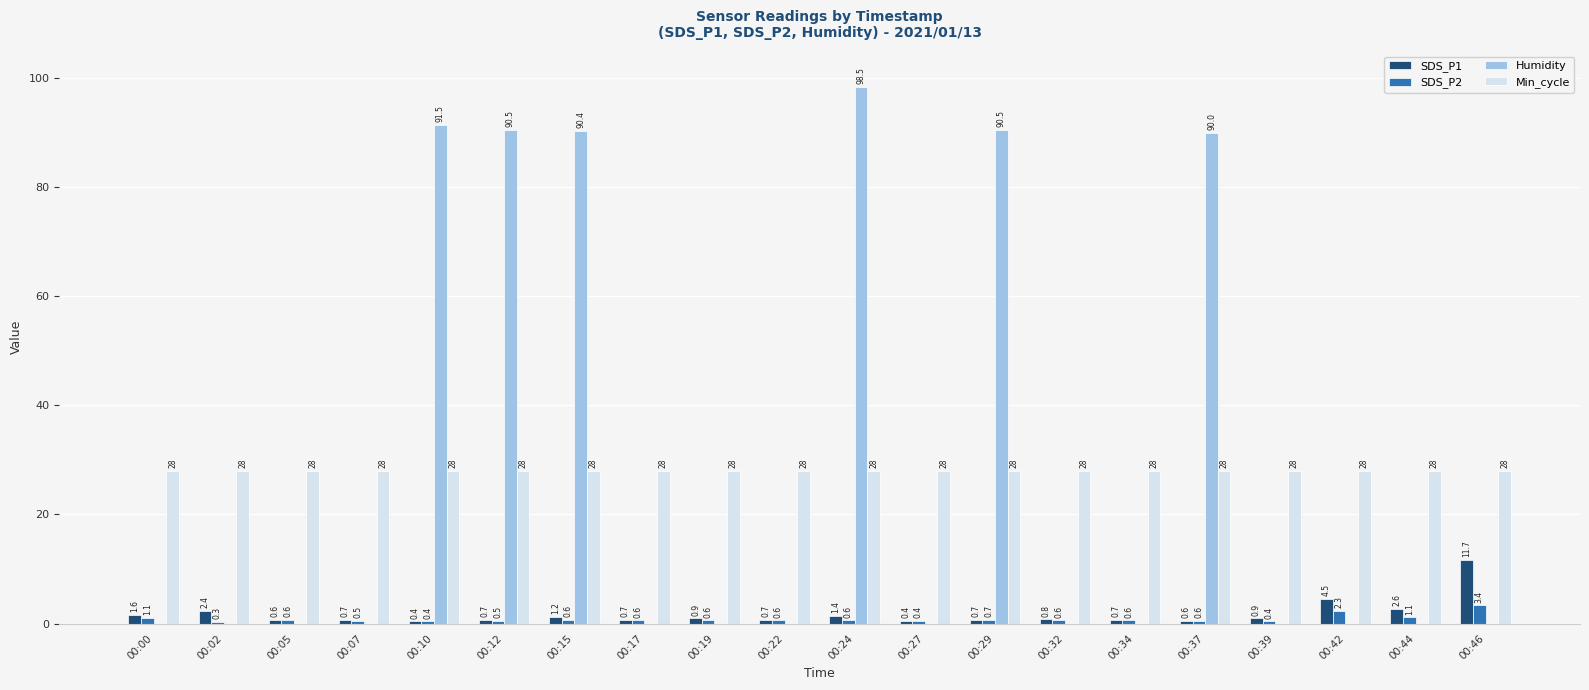

Read the Min_cycle value at 00:42.

28.0